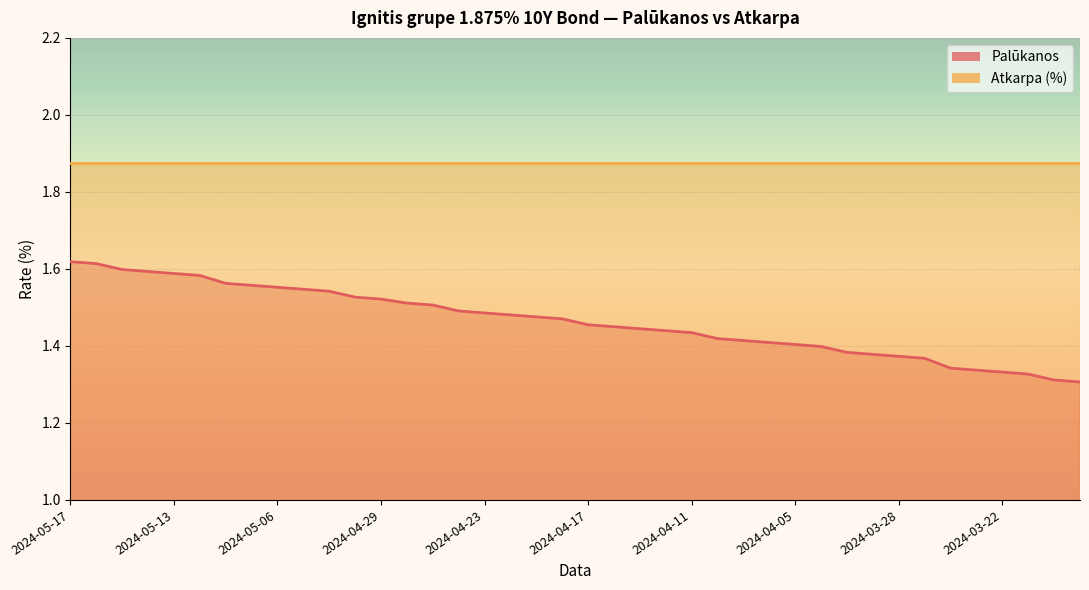

Reading left to right, list all the values displayed in this chart.

2024-05-17=1.6	2024-05-16=1.6	2024-05-15=1.6	2024-05-14=1.6	2024-05-13=1.6	2024-05-10=1.6	2024-05-08=1.6	2024-05-07=1.6	2024-05-06=1.6	2024-05-03=1.5	2024-05-02=1.5	2024-04-30=1.5	2024-04-29=1.5	2024-04-26=1.5	2024-04-25=1.5	2024-04-24=1.5	2024-04-23=1.5	2024-04-22=1.5	2024-04-19=1.5	2024-04-18=1.5	2024-04-17=1.5	2024-04-16=1.4	2024-04-15=1.4	2024-04-12=1.4	2024-04-11=1.4	2024-04-10=1.4	2024-04-09=1.4	2024-04-08=1.4	2024-04-05=1.4	2024-04-04=1.4	2024-04-03=1.4	2024-04-02=1.4	2024-03-28=1.4	2024-03-27=1.4	2024-03-26=1.3	2024-03-25=1.3	2024-03-22=1.3	2024-03-21=1.3	2024-03-20=1.3	2024-03-19=1.3